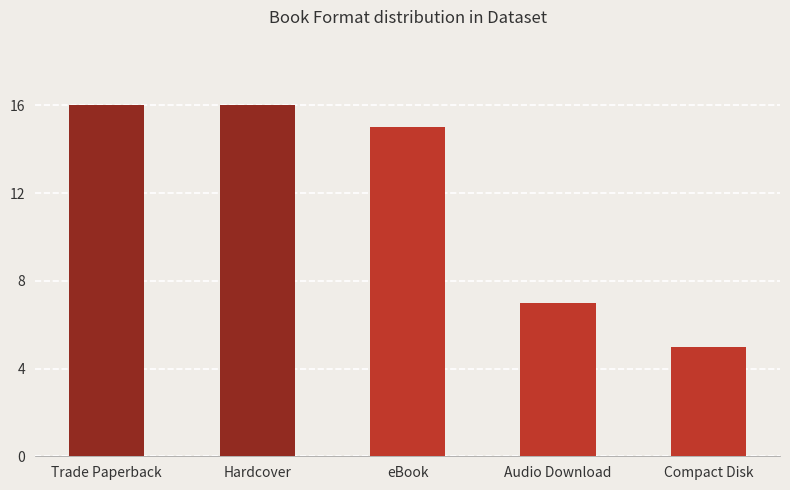

Approximately how many times larger is the value at eBook compared to Hardcover?

0.9